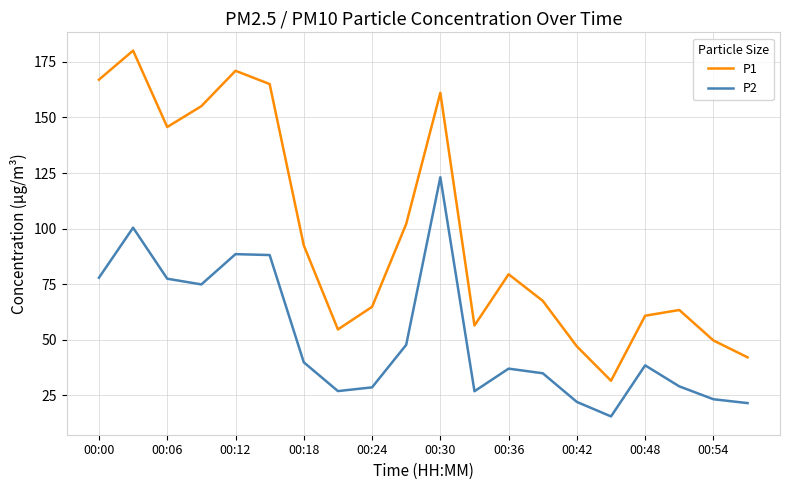

True or false: P2 and P1 cross at least once.

False